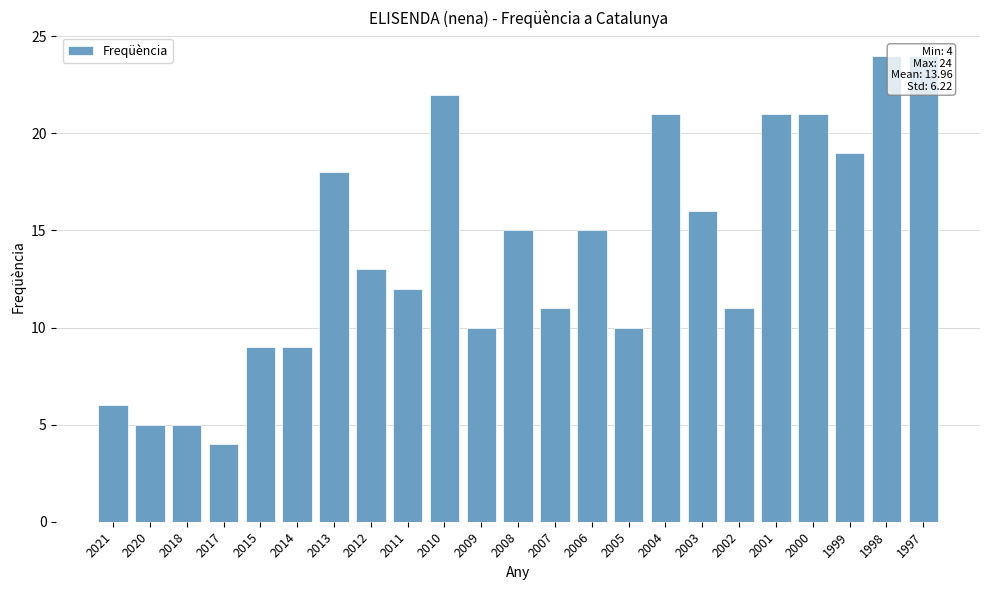

True or false: the data shows 8 at 2001.

False